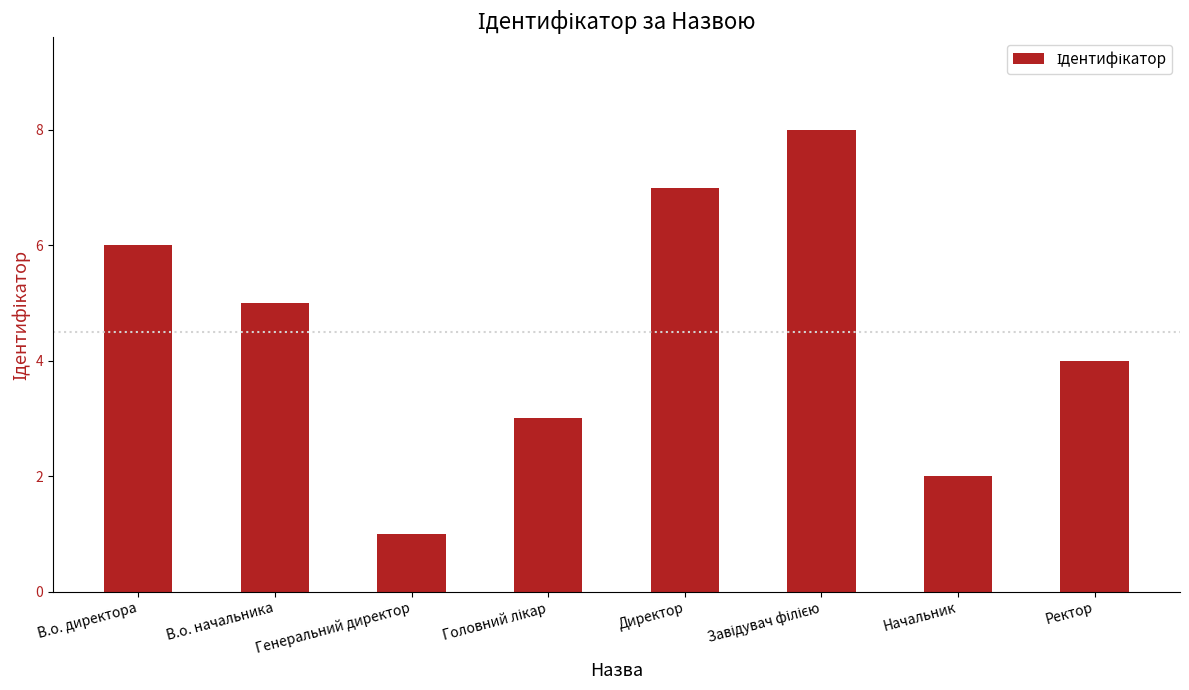

What is the label of the 8th bar from the right?

В.о. директора